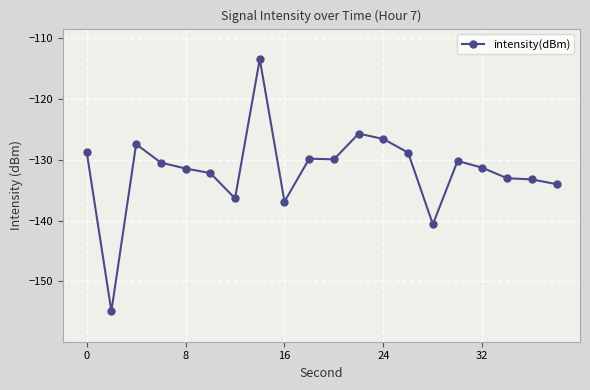

What is the value of the 9th point from the left?

-136.9